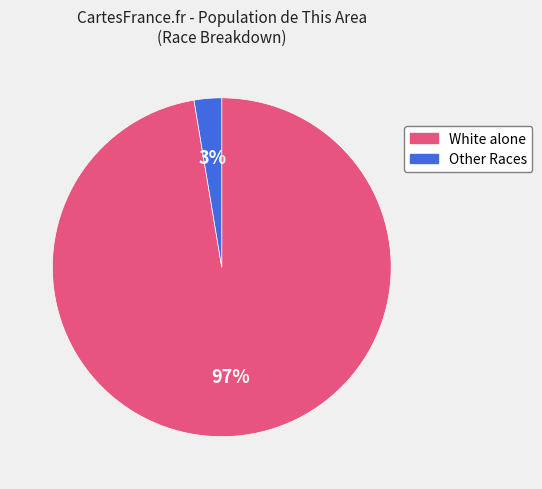

Do Other Races and White alone together represent more than half of the pie?

Yes